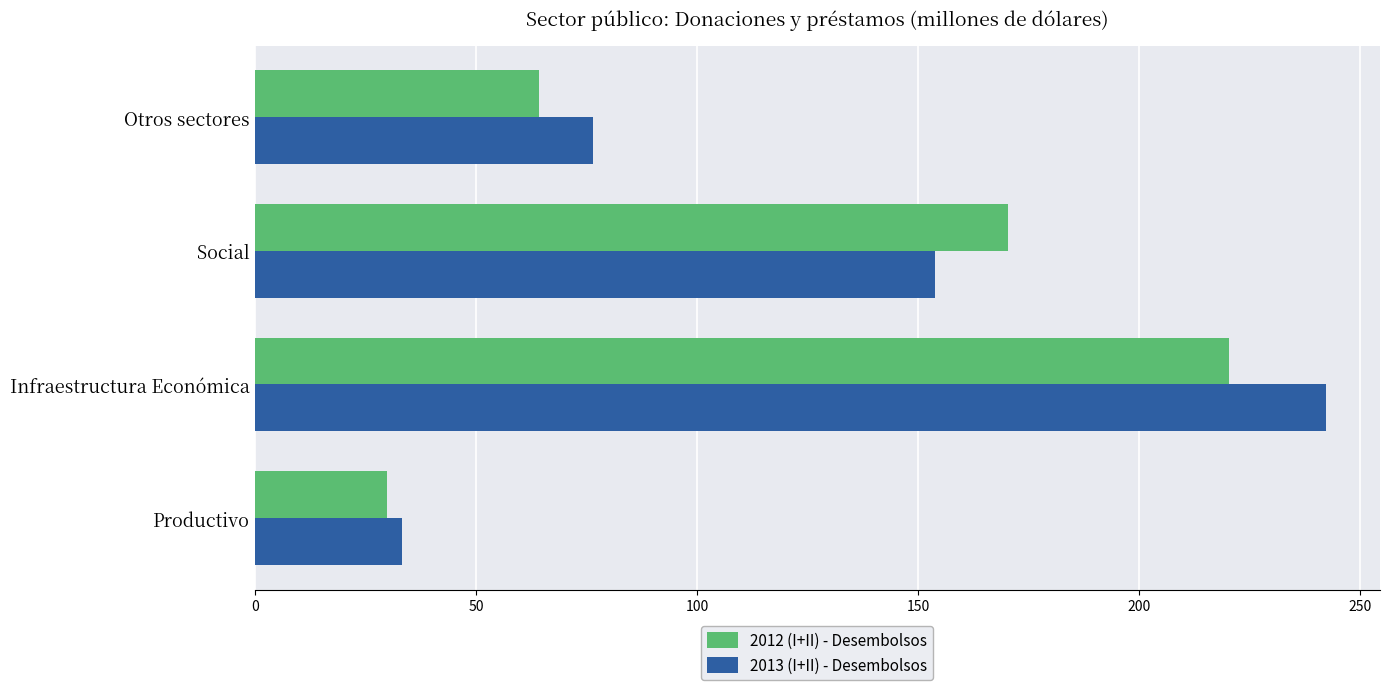

Is it true that 2013 (I+II) - Desembolsos equals 328.8 at Infraestructura Económica?

False